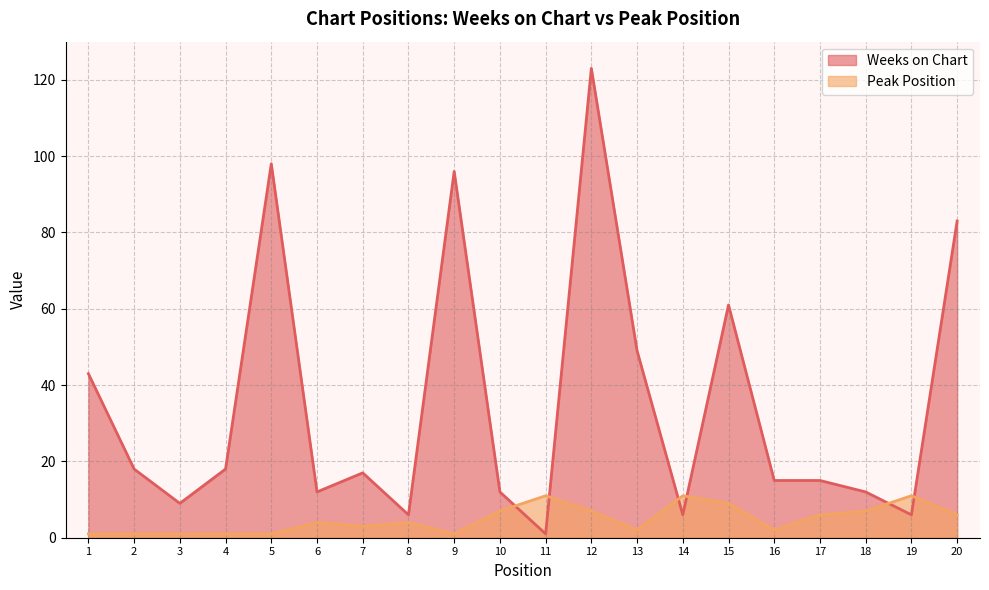

How many values in the Weeks on Chart series are below 17?

10